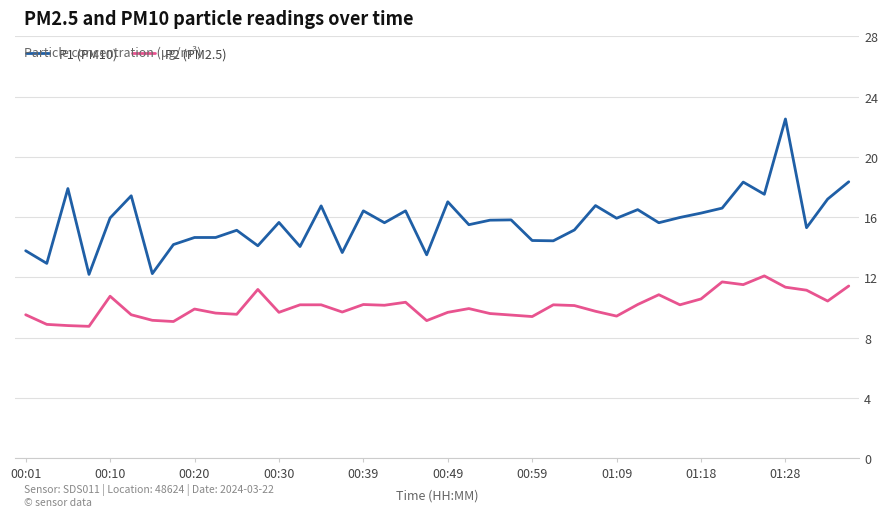

How many lines are shown in the chart?

2